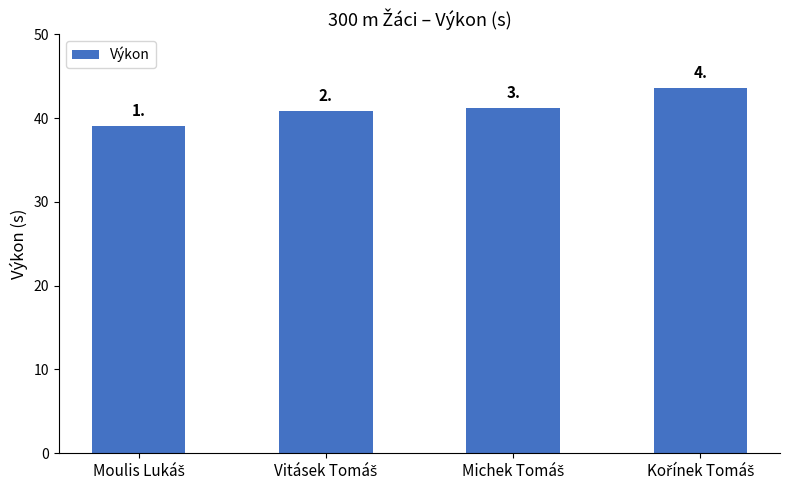

Does the chart contain any negative values?

No